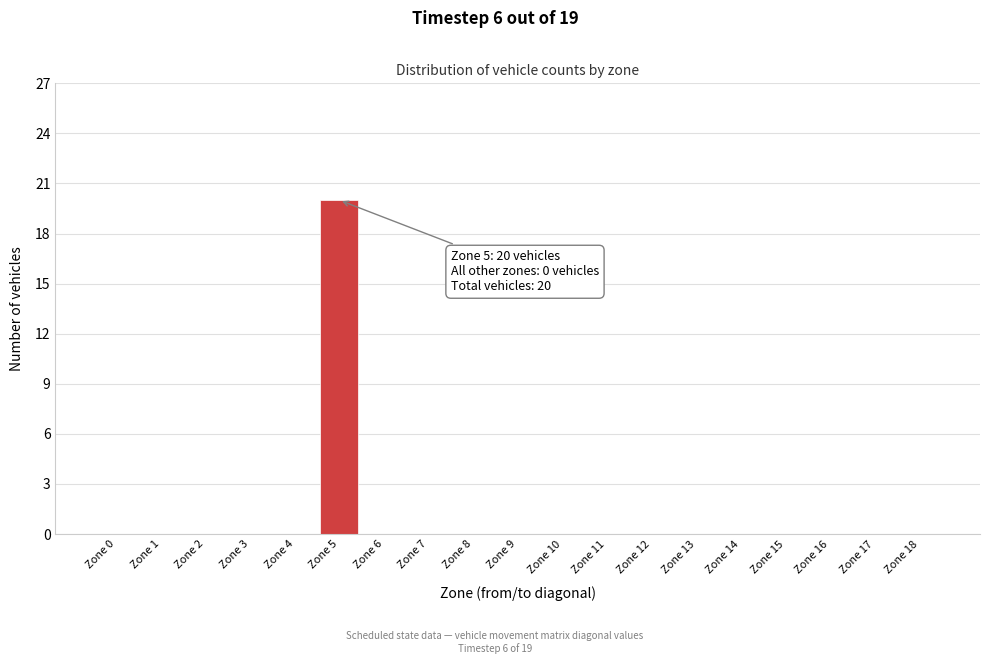

Reading left to right, list all the values displayed in this chart.

Zone 0=0	Zone 1=0	Zone 2=0	Zone 3=0	Zone 4=0	Zone 5=20	Zone 6=0	Zone 7=0	Zone 8=0	Zone 9=0	Zone 10=0	Zone 11=0	Zone 12=0	Zone 13=0	Zone 14=0	Zone 15=0	Zone 16=0	Zone 17=0	Zone 18=0